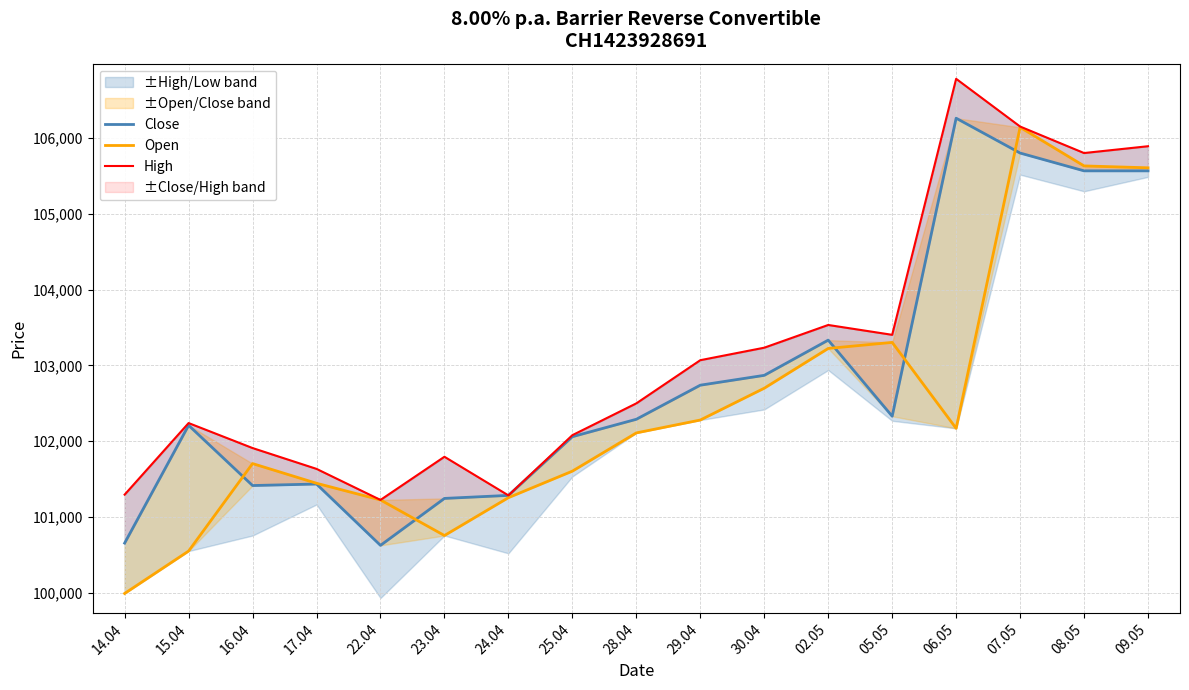

True or false: Open and High intersect in this chart.

False